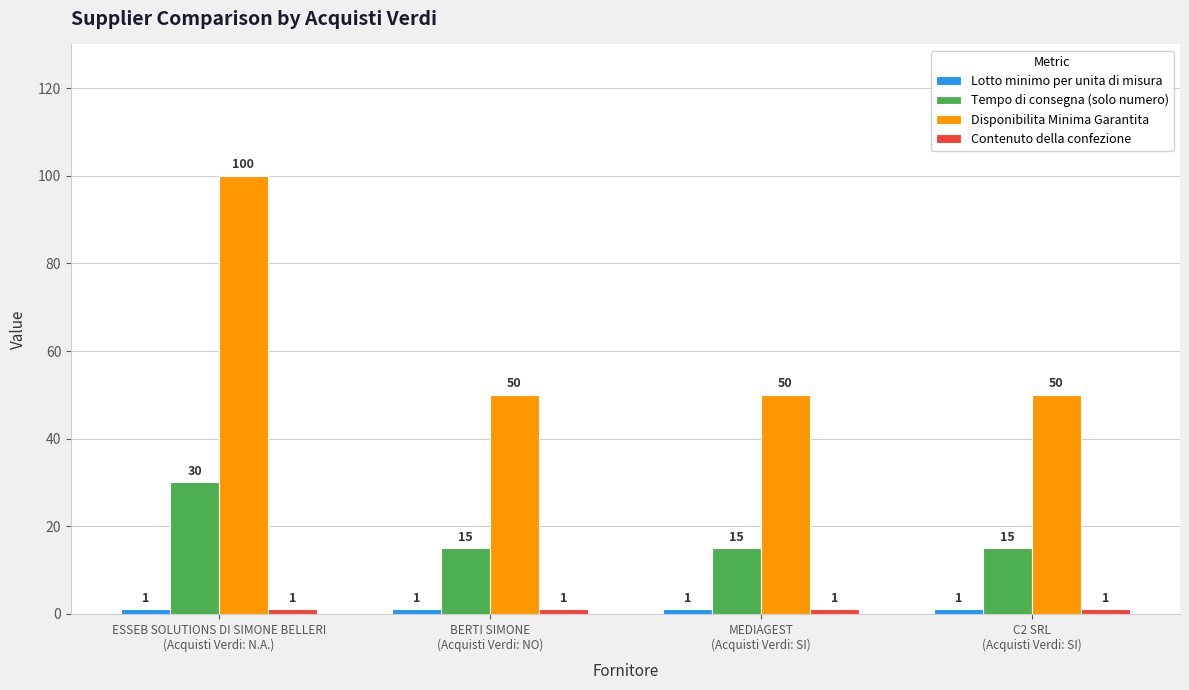

What is the minimum value shown in the chart?

1